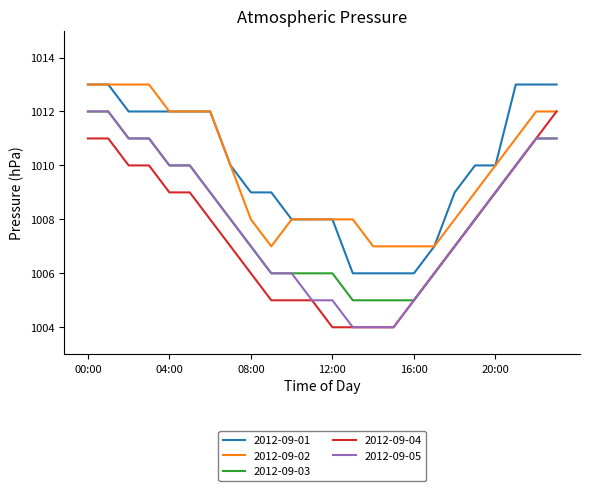

True or false: 2012-09-01 and 2012-09-04 intersect in this chart.

False